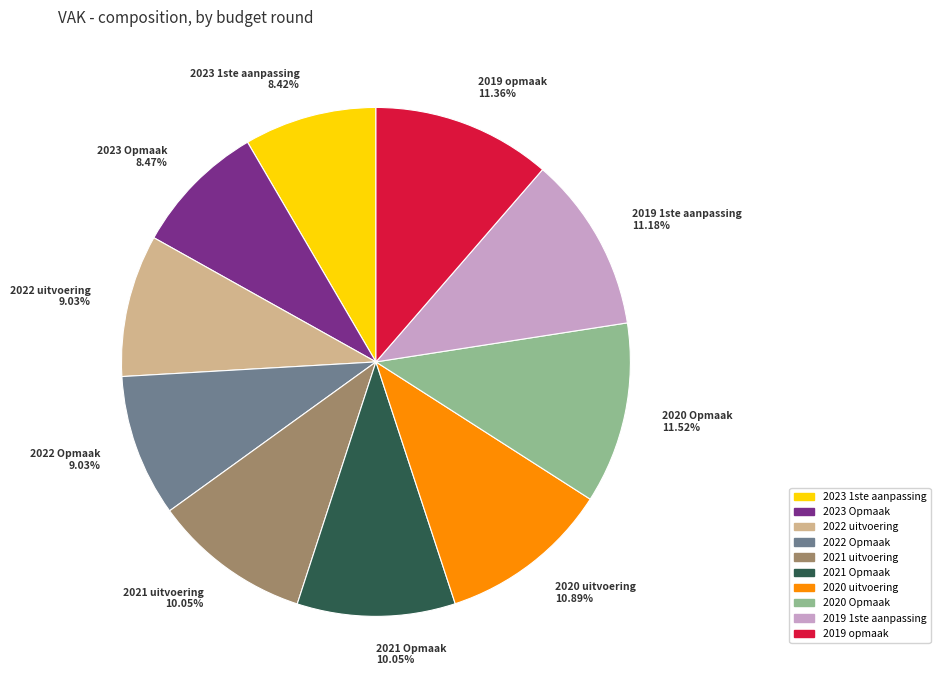

Do 2021 uitvoering and 2022 Opmaak together represent more than half of the pie?

No